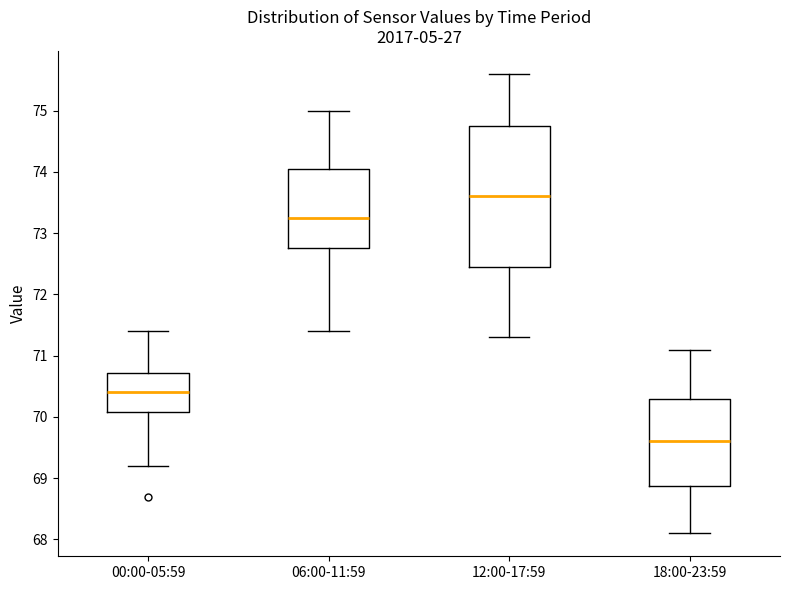

Reading left to right, read every box against the y-axis: the position of its median line, the range the box covers, and the ends of its whiskers. The values are not printed on the chart, so give them approximately, as read against the axis.

00:00-05:59: median 70.4, box 70.1 to 70.7, whiskers 69.2 to 71.4
06:00-11:59: median 73.3, box 72.8 to 74.1, whiskers 71.4 to 75.0
12:00-17:59: median 73.6, box 72.5 to 74.8, whiskers 71.3 to 75.6
18:00-23:59: median 69.6, box 68.9 to 70.3, whiskers 68.1 to 71.1